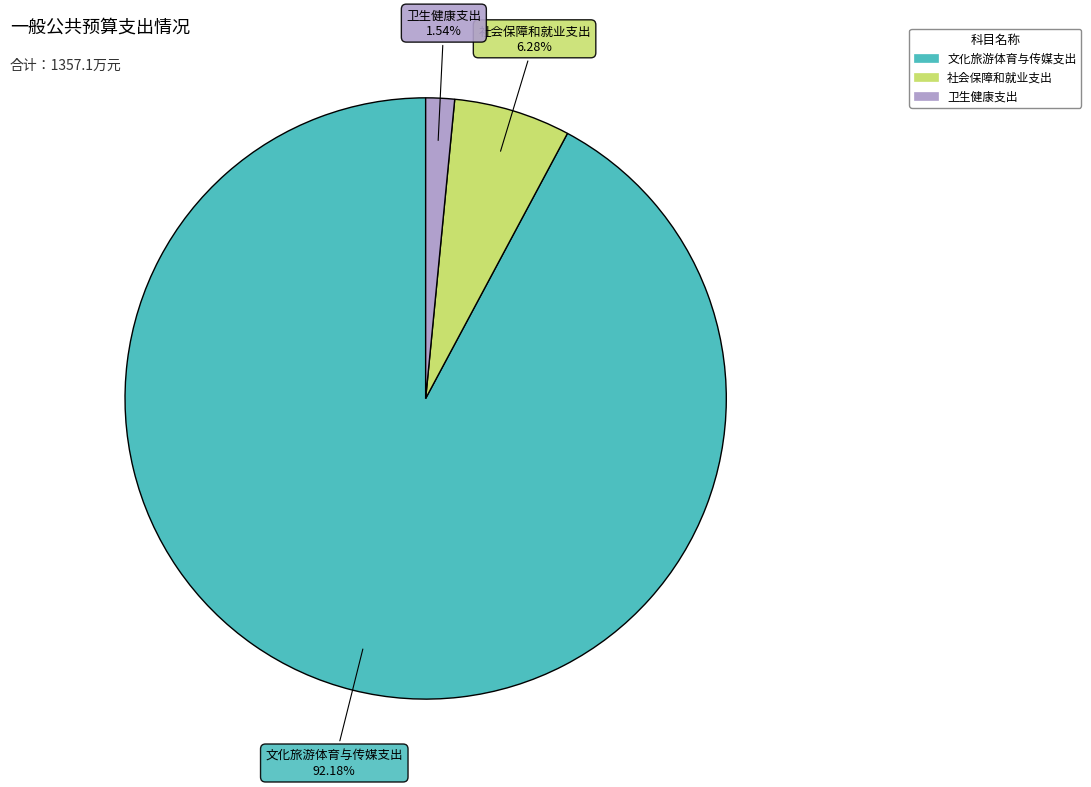

Which slice is the smallest?

卫生健康支出